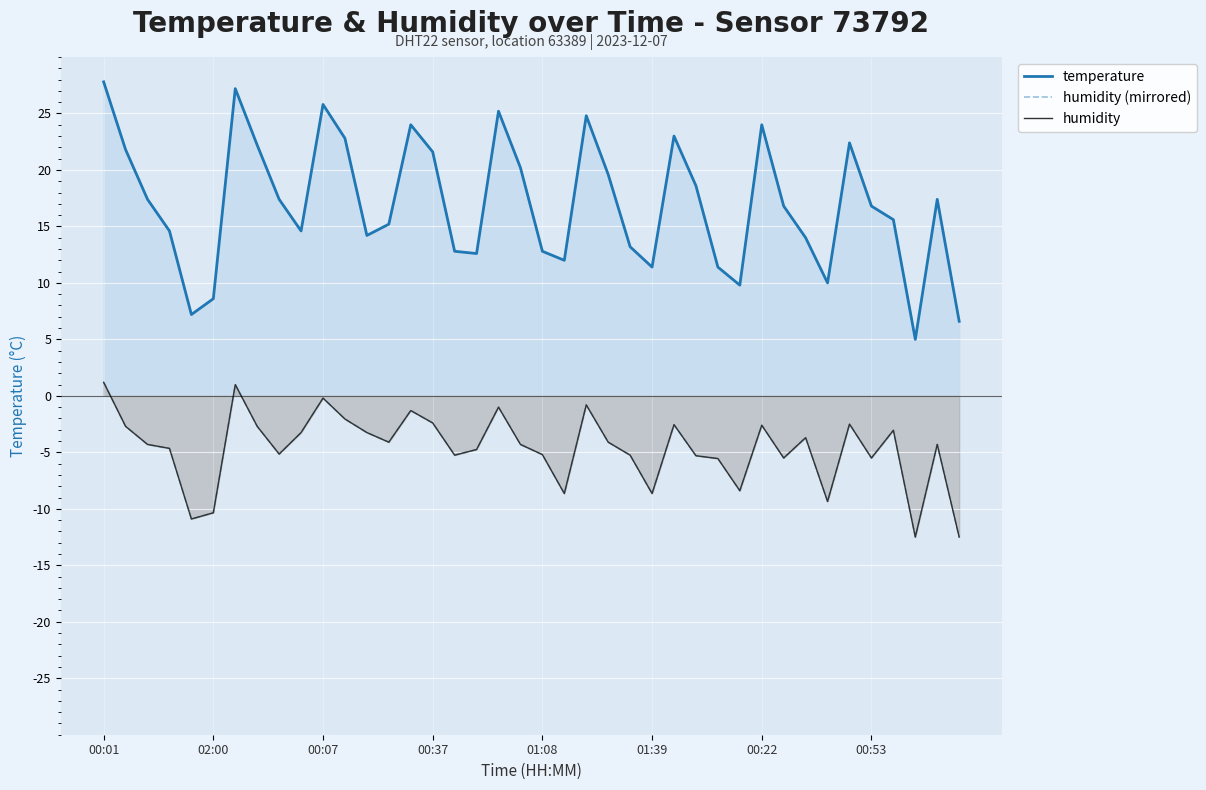

Reading right to left, transcribe all the data shown in this chart.

temperature: 6.6	17.4	5.0	15.6	16.8	22.4	10.0	14.0	16.8	24.0	9.8	11.4	18.6	23.0	11.4	13.2	19.6	24.8	12.0	12.8	20.2	25.2	12.6	12.8	21.6	24.0	15.2	14.2	22.8	25.8	14.6	17.4	22.2	27.2	8.6	7.2	14.6	17.4	21.8	27.8
humidity (mirrored): -12.5	-4.3	-12.5	-3.0	-5.5	-2.5	-9.4	-3.7	-5.5	-2.6	-8.4	-5.5	-5.3	-2.6	-8.7	-5.2	-4.1	-0.8	-8.7	-5.2	-4.3	-1.0	-4.8	-5.2	-2.4	-1.3	-4.1	-3.3	-2.0	-0.2	-3.3	-5.2	-2.7	1.0	-10.3	-10.9	-4.7	-4.3	-2.7	1.2
humidity: -12.5	-4.3	-12.5	-3.0	-5.5	-2.5	-9.4	-3.7	-5.5	-2.6	-8.4	-5.5	-5.3	-2.6	-8.7	-5.2	-4.1	-0.8	-8.7	-5.2	-4.3	-1.0	-4.8	-5.2	-2.4	-1.3	-4.1	-3.3	-2.0	-0.2	-3.3	-5.2	-2.7	1.0	-10.3	-10.9	-4.7	-4.3	-2.7	1.2